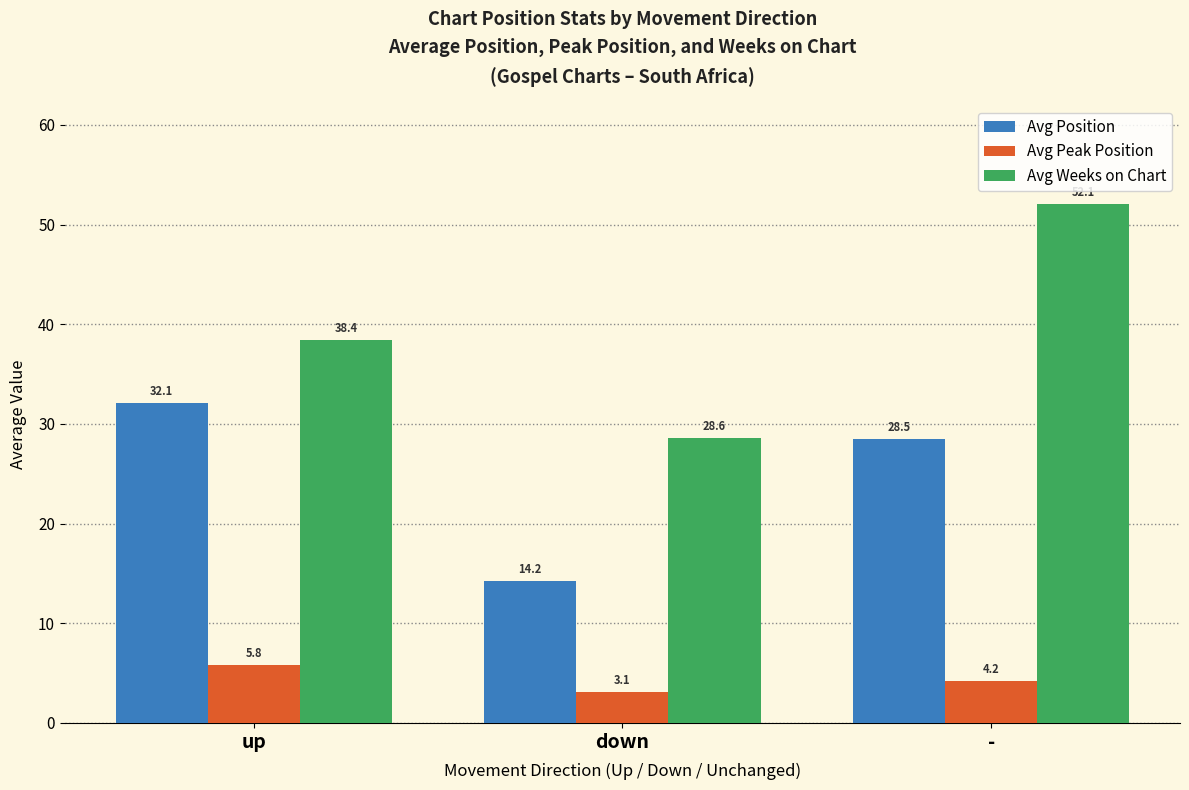

What is the label of the 3rd bar from the left?

-